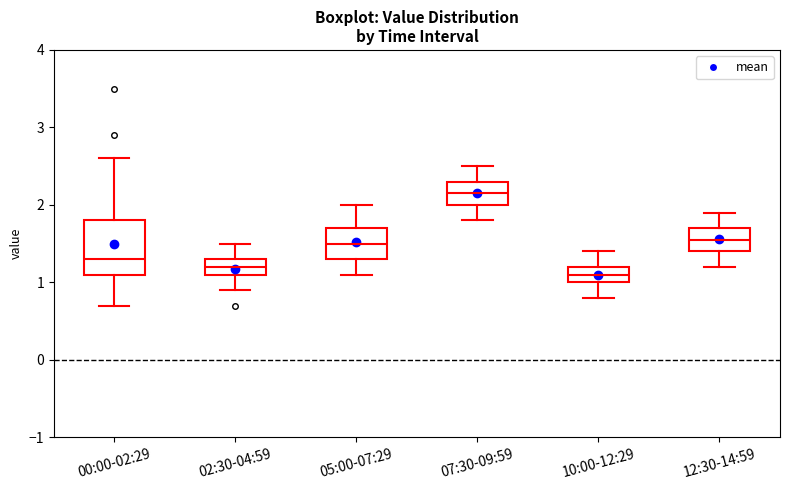

Reading left to right, transcribe this box plot: for each box, give where its median line is, the range the box spans, and where its two whiskers end, as read against the y-axis. The values are not printed on the chart, so give them approximately, as read against the axis.

00:00-02:29: median 1.3, box 1.1 to 1.8, whiskers 0.7 to 2.6
02:30-04:59: median 1.2, box 1.1 to 1.3, whiskers 0.9 to 1.5
05:00-07:29: median 1.5, box 1.3 to 1.7, whiskers 1.1 to 2.0
07:30-09:59: median 2.2, box 2.0 to 2.3, whiskers 1.8 to 2.5
10:00-12:29: median 1.1, box 1.0 to 1.2, whiskers 0.8 to 1.4
12:30-14:59: median 1.6, box 1.4 to 1.7, whiskers 1.2 to 1.9